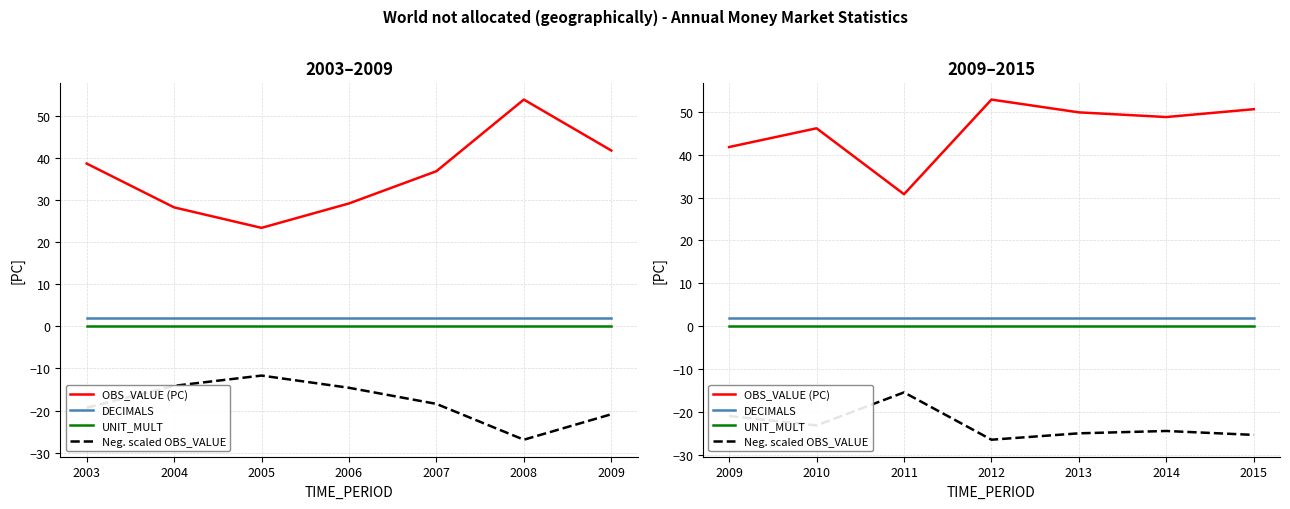

What is the approximate value of DECIMALS at 2013?

2.0